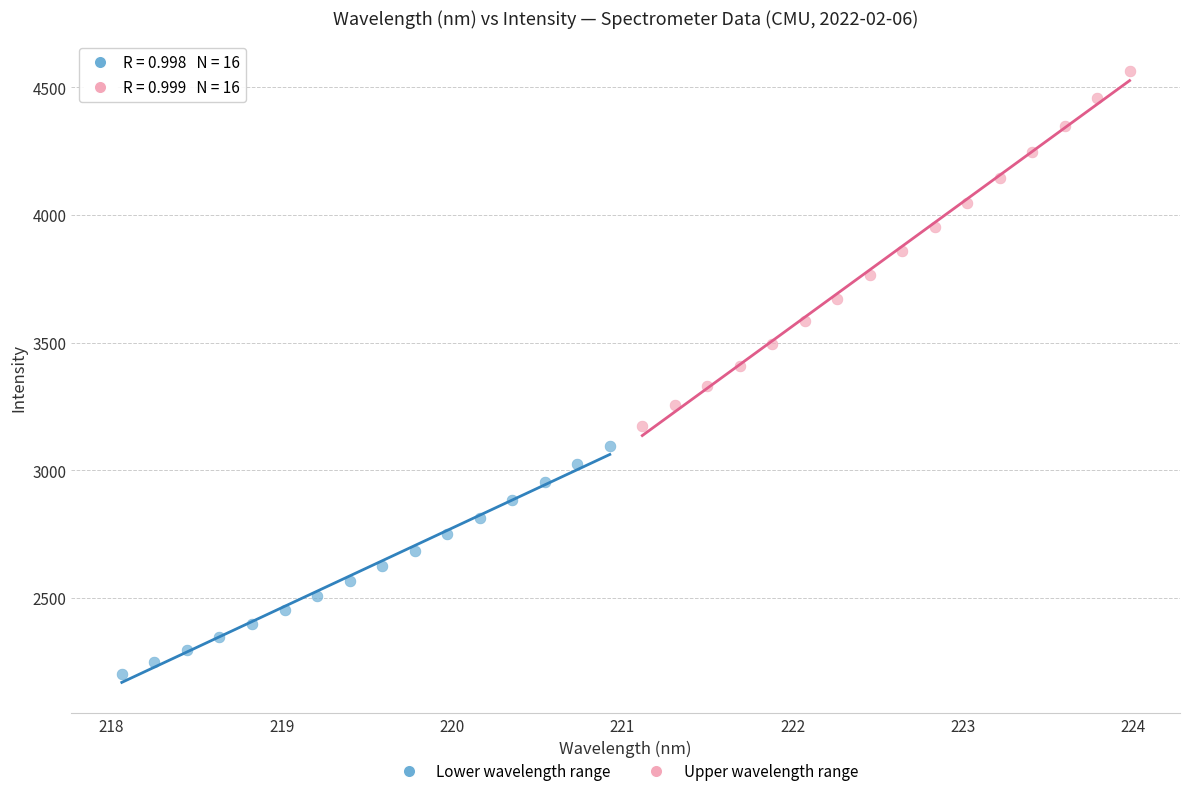

Which series has the widest spread of Y values?

Upper wavelength range